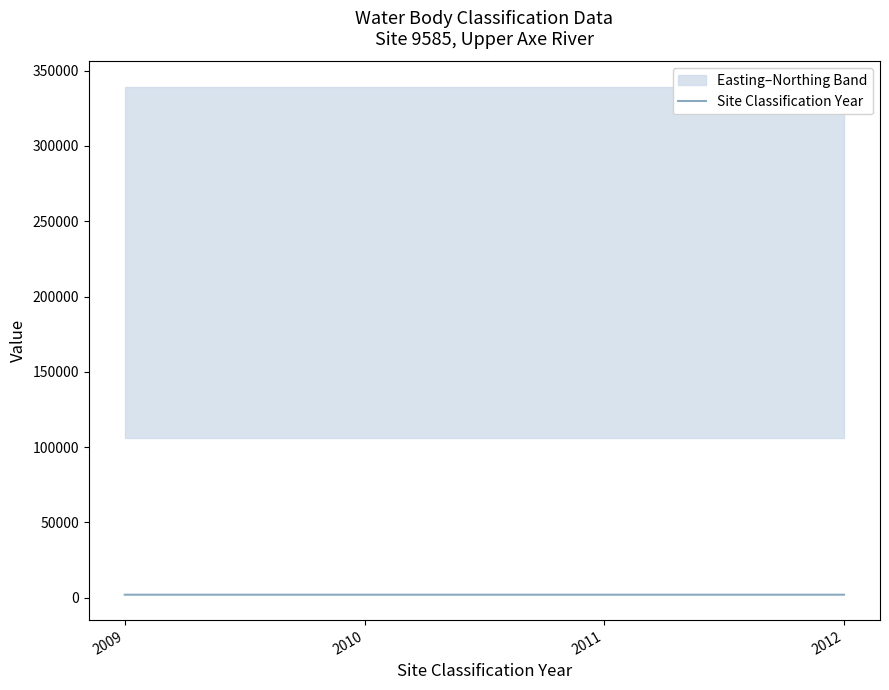

Count the values in the range 2010 to 2012.

3